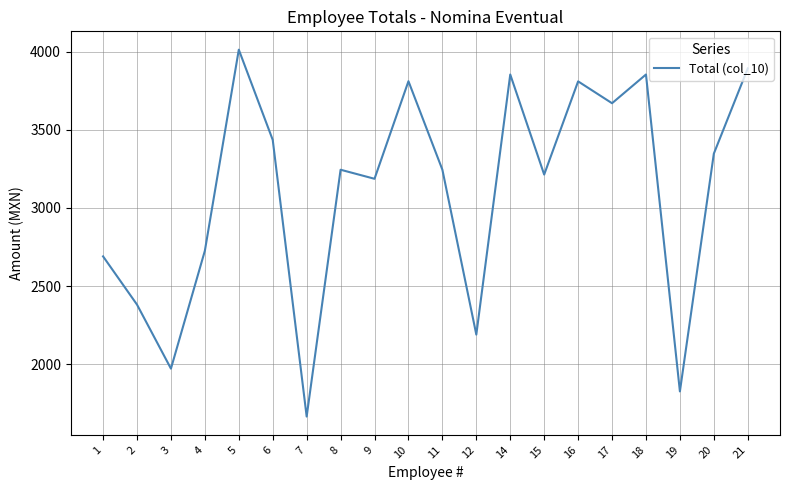

At which category does the chart reach its peak across all series?

5